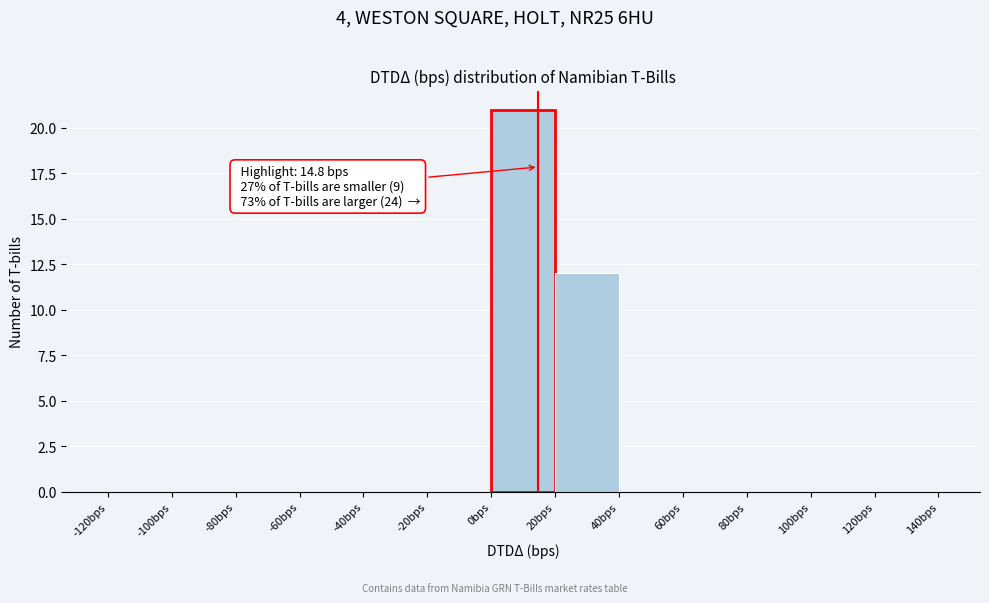

Over which range of the x-axis is the bar tallest?

0 to 20